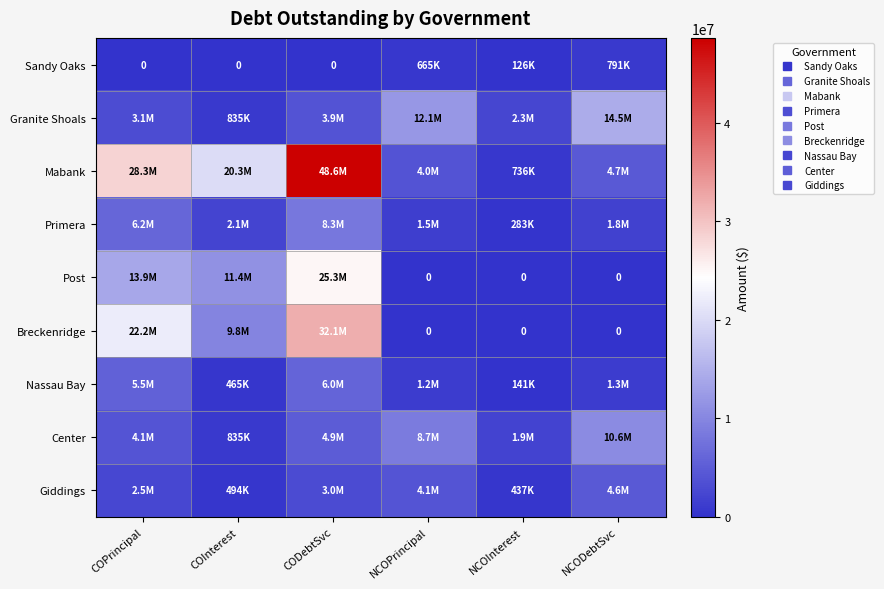

What is the highest value of the Primera series?

8293441.9